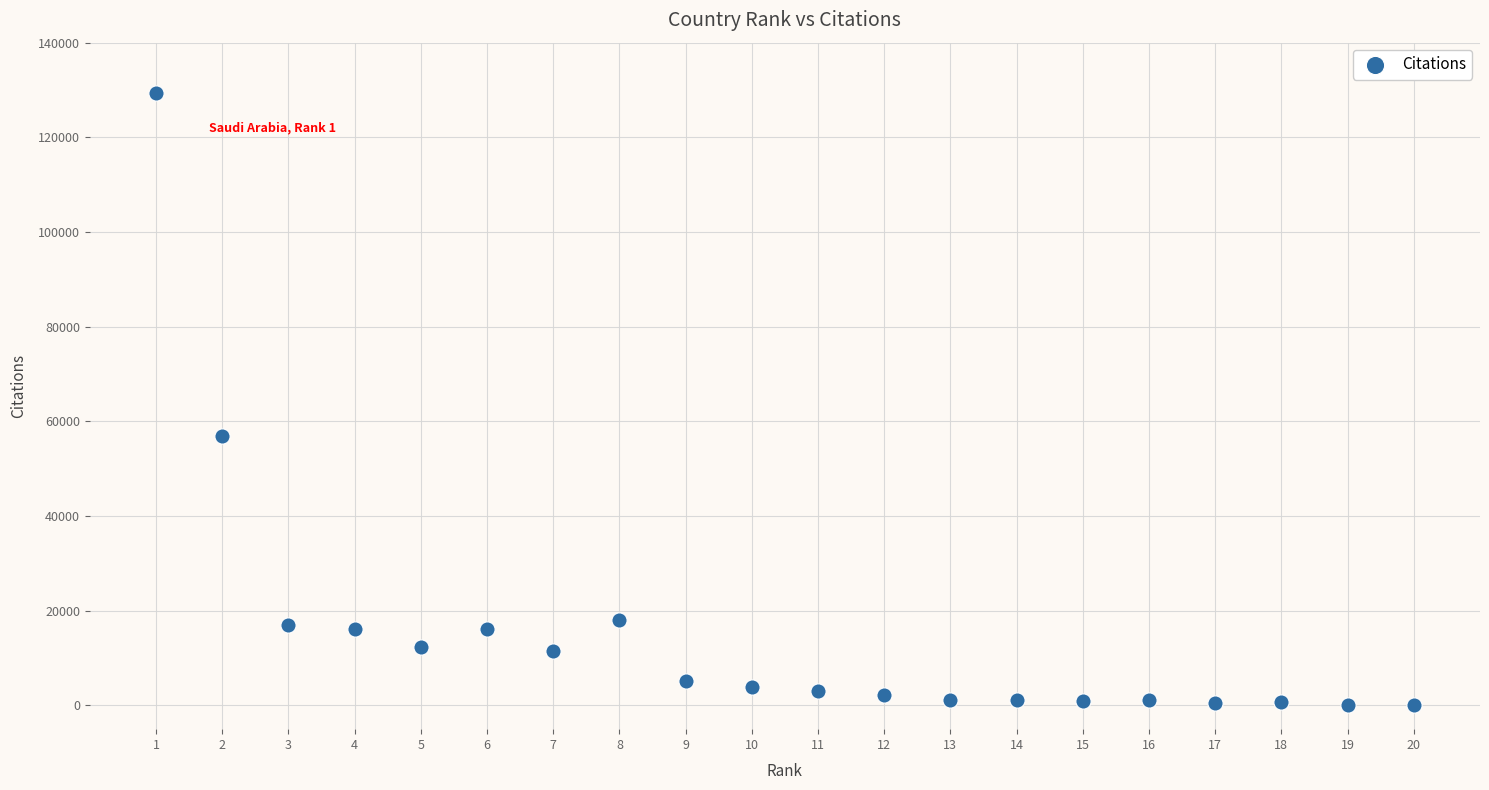

What Y value in the scatter plot is closest to 64673?

57020